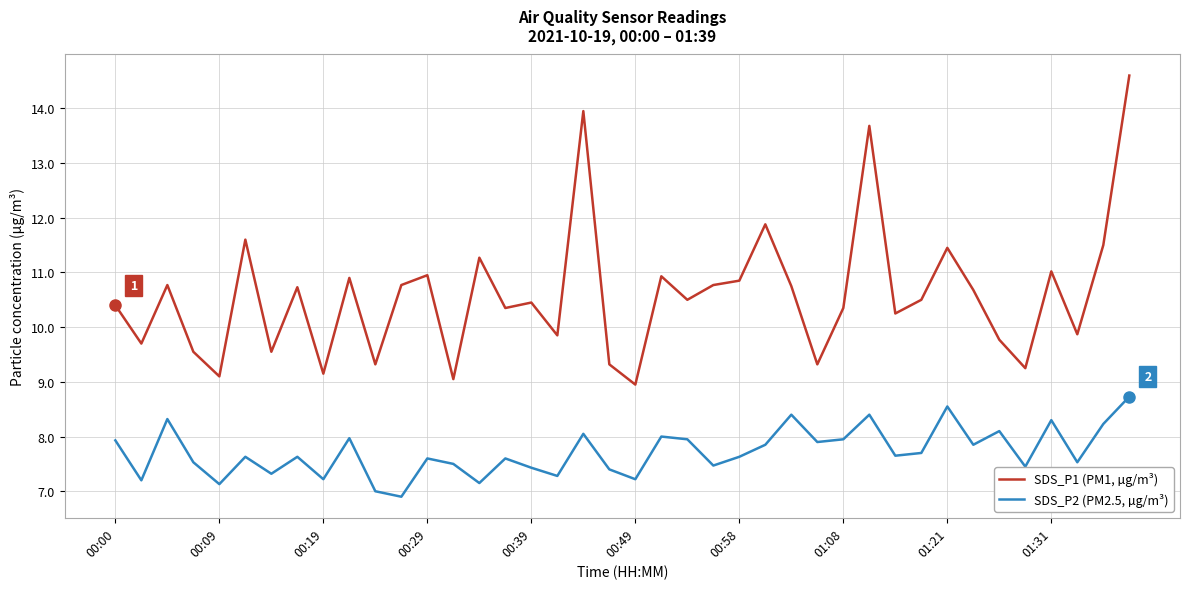

List the series in order of their overall mean, lowest first.

SDS_P2 (PM2.5, µg/m³), SDS_P1 (PM1, µg/m³)